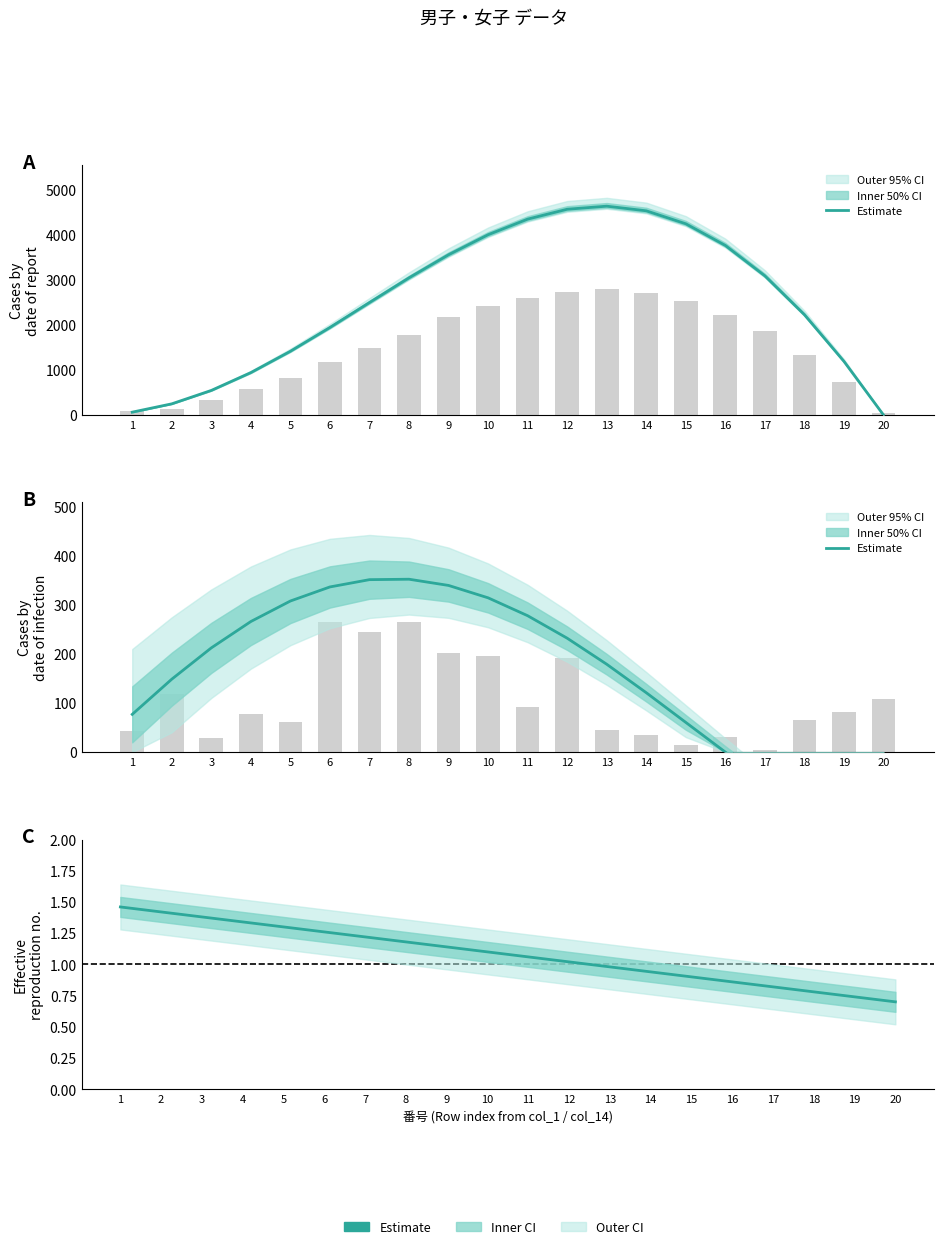

Where is the data nearest to the value 1?

12